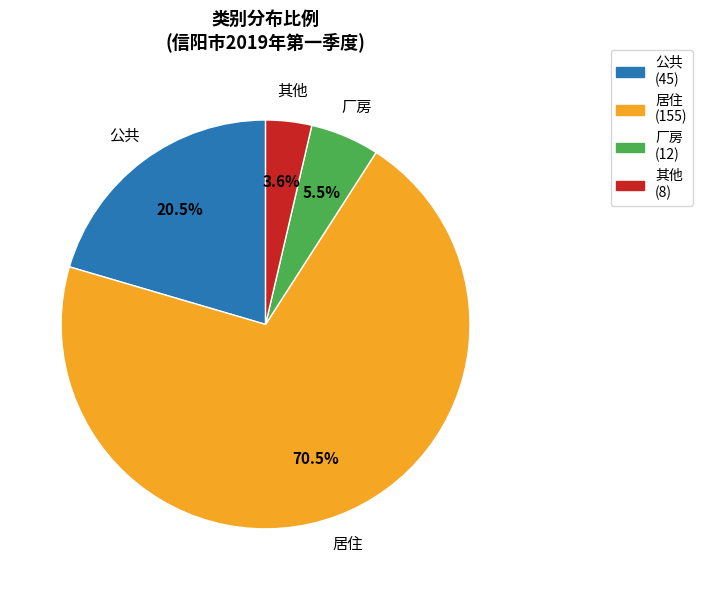

Approximately how many times larger is the value at 居住 compared to 公共?

3.4